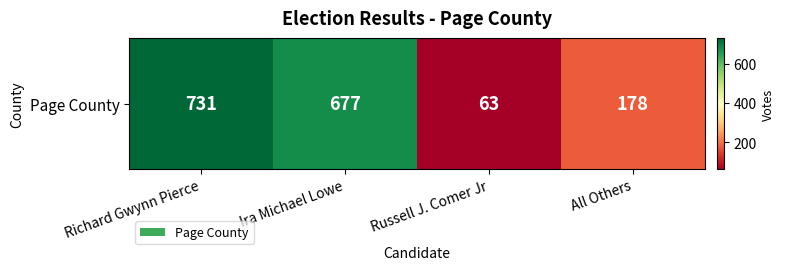

The value at Richard Gwynn Pierce is 1151. True or false?

False